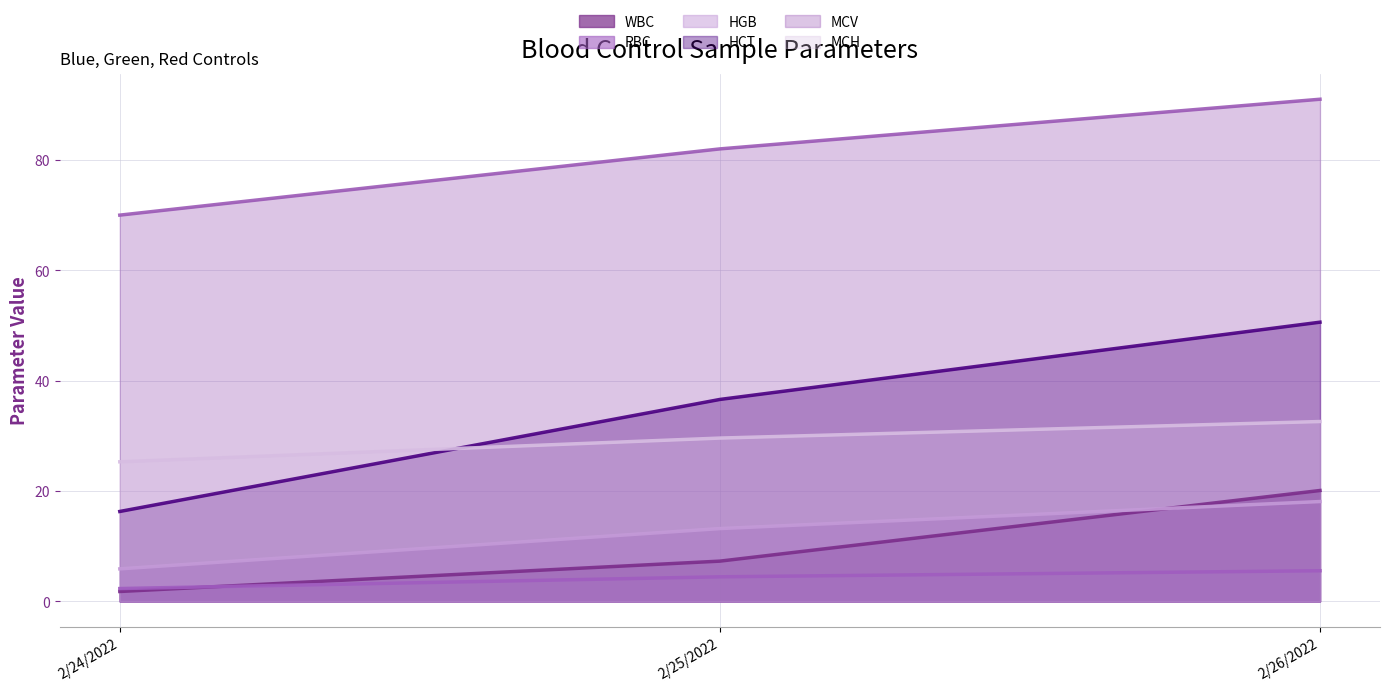

Rank the series by their maximum value, from lowest to highest.

RBC, HGB, WBC, MCH, HCT, MCV